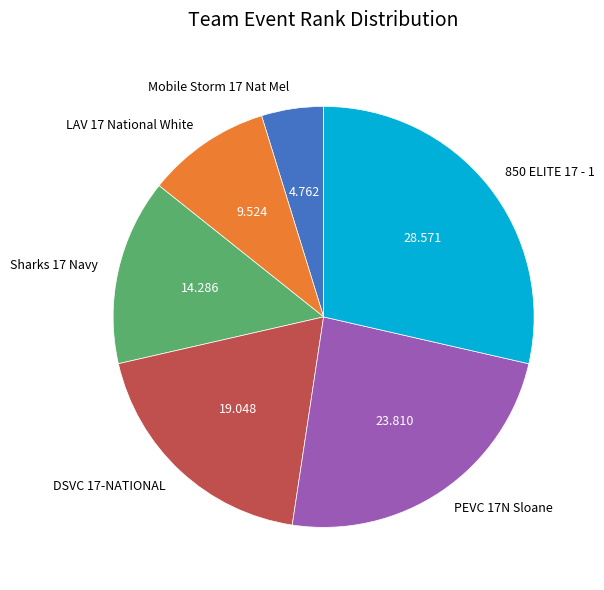

Does Sharks 17 Navy account for over 50% of the chart?

No